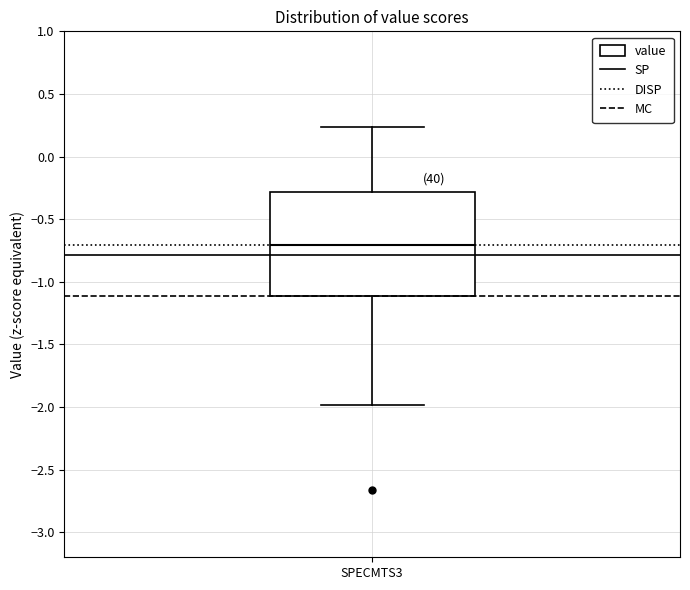

Where is the lower edge of the box for SPECMTS3 on the y-axis? The values are not printed on the chart, so give them approximately, as read against the axis.

-1.10